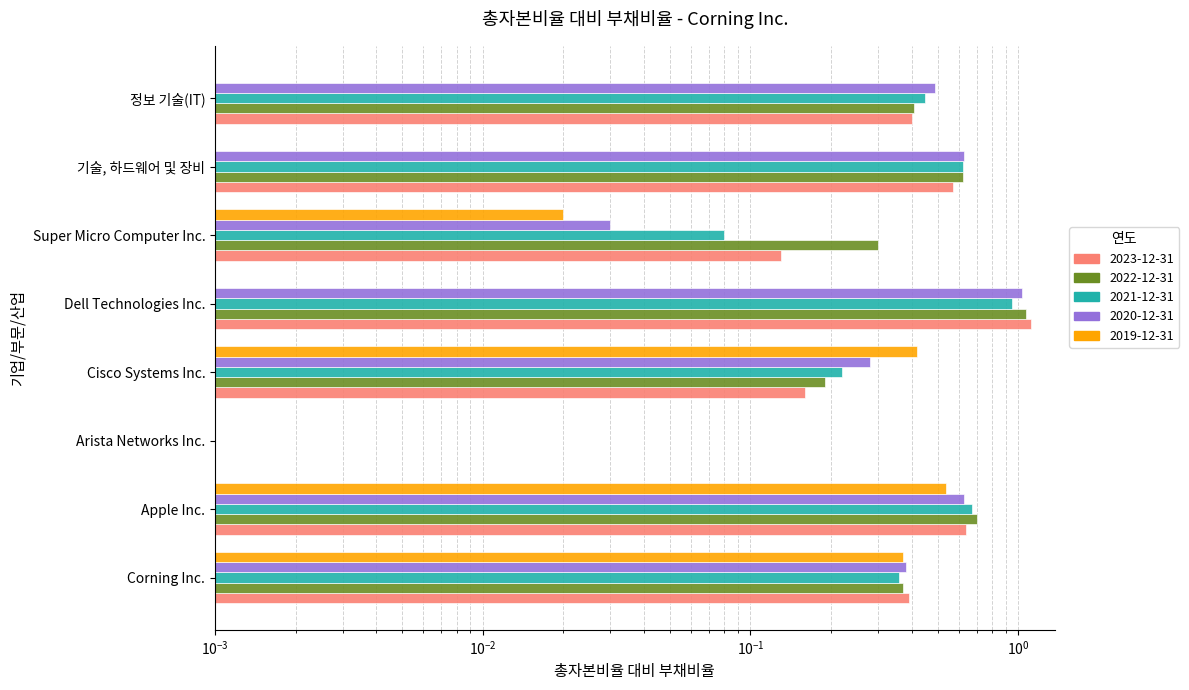

Rank the series at 기술, 하드웨어 및 장비 from highest to lowest value.

2020-12-31, 2022-12-31, 2021-12-31, 2023-12-31, 2019-12-31